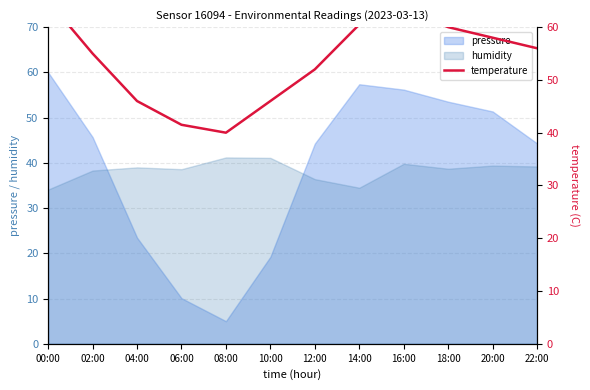

Is the value of pressure at 22:00 greater than the value of humidity at 04:00?

Yes